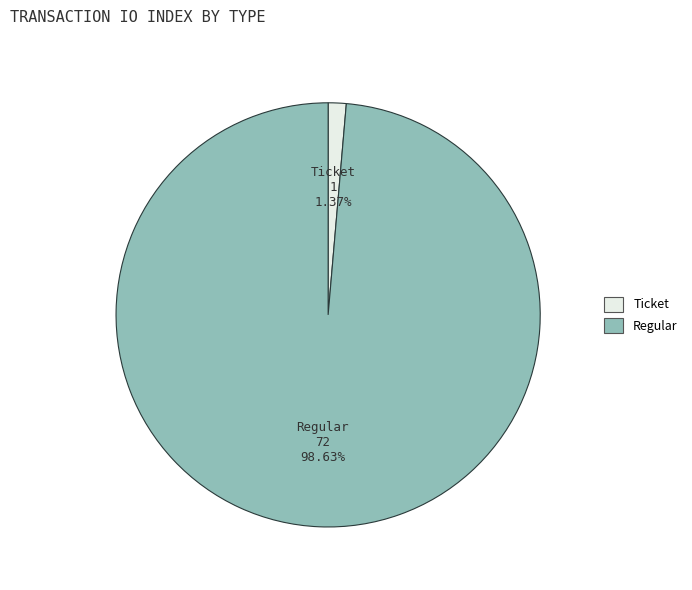

What portion of the pie excludes Ticket?

98.6%